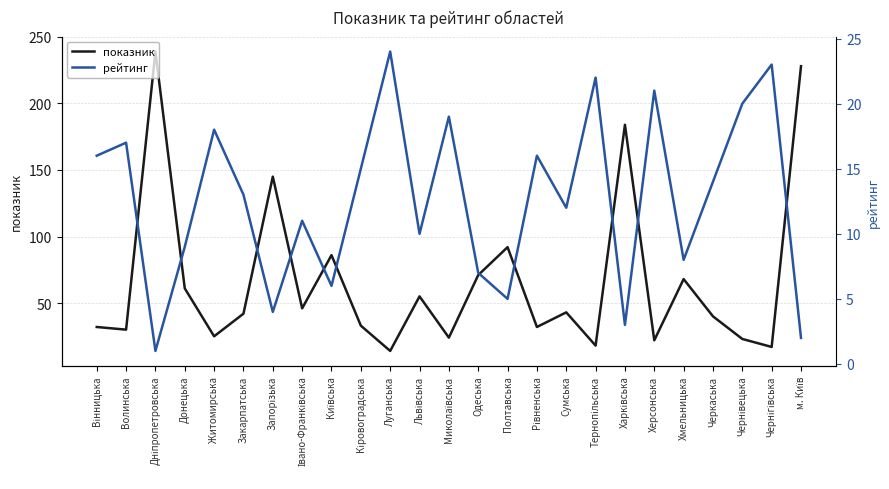

Which series has the largest range (max minus min)?

показник